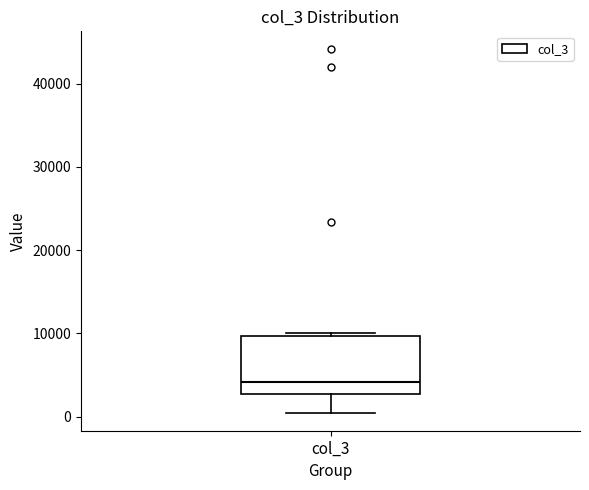

Transcribe this box plot: give where the median line is, the range the box spans, and where the two whiskers end, as read against the y-axis. The values are not printed on the chart, so give them approximately, as read against the axis.

median 4000, box 3000 to 10000, whiskers 1000 to 10000